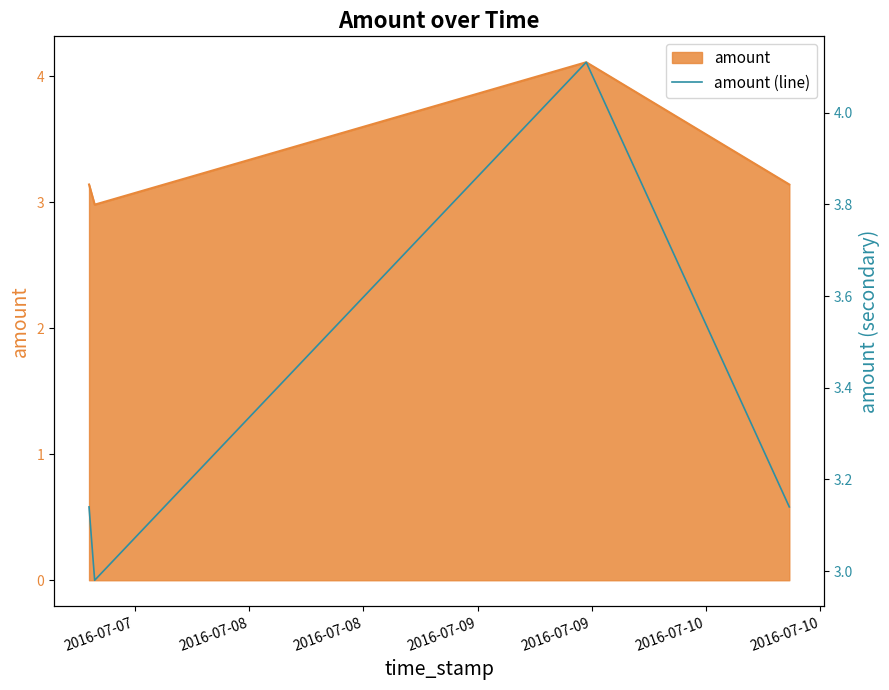

At which label does the data first exceed 3?

2016-07-07